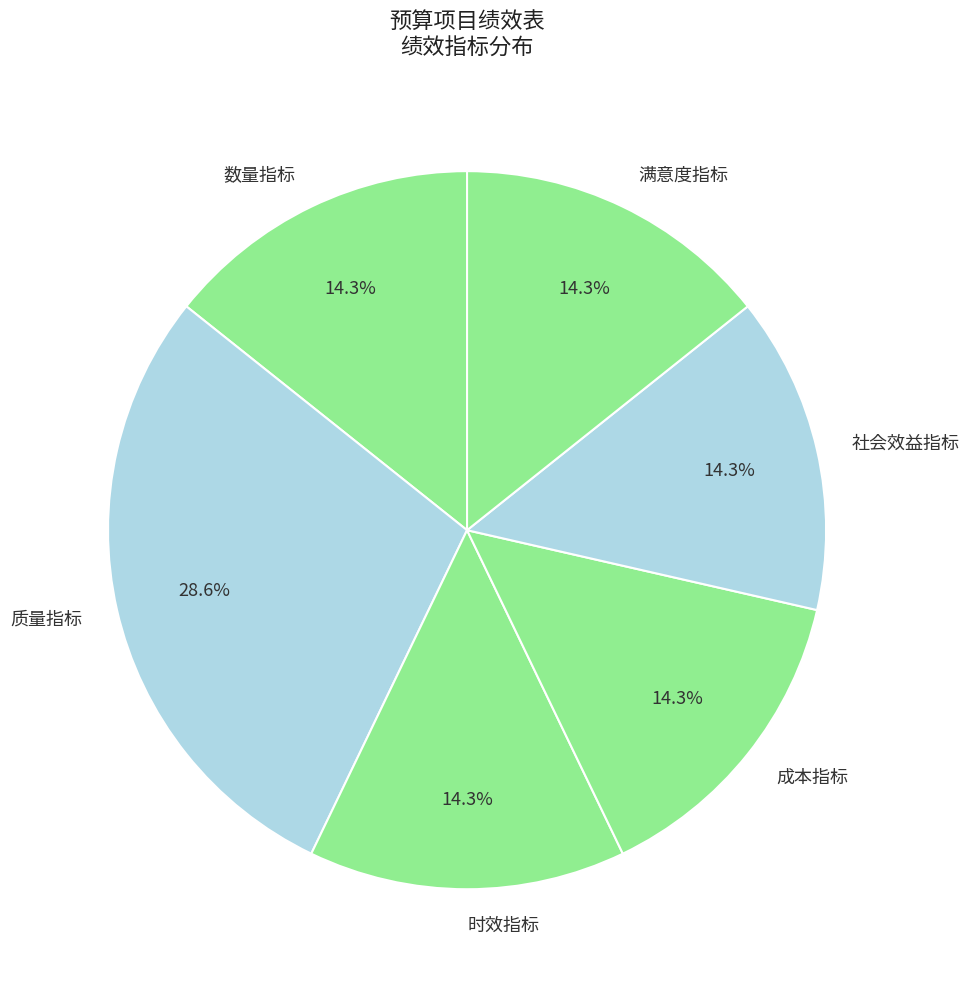

What percentage do 成本指标 and 满意度指标 together represent?

28.6%